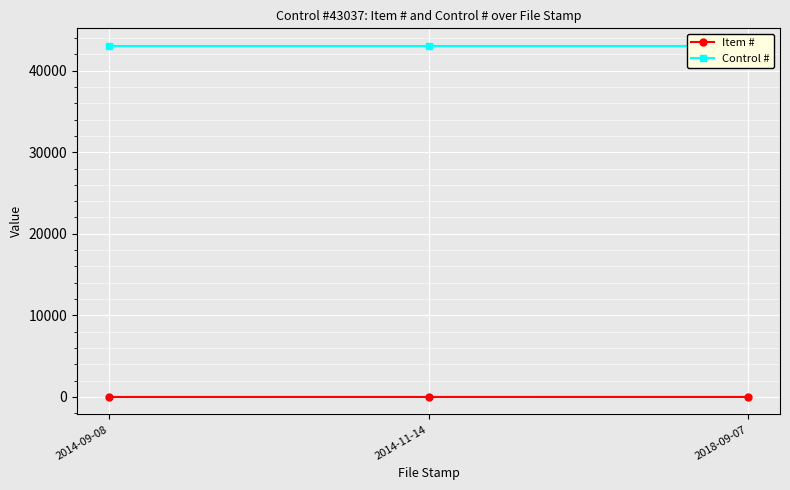

How many distinct data groups are displayed?

2